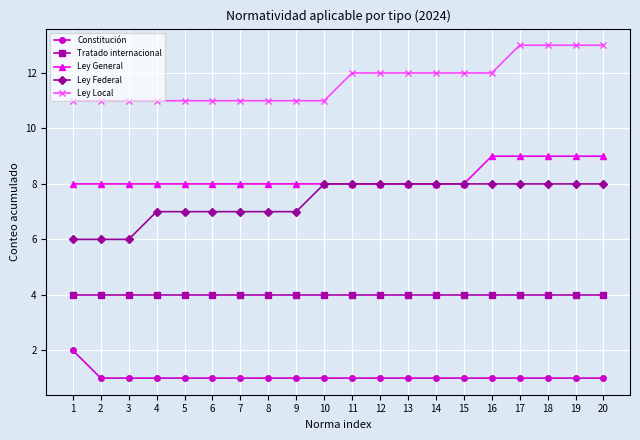

Reading left to right, transcribe all the data shown in this chart.

Constitución: 2	1	1	1	1	1	1	1	1	1	1	1	1	1	1	1	1	1	1	1
Tratado internacional: 4	4	4	4	4	4	4	4	4	4	4	4	4	4	4	4	4	4	4	4
Ley General: 8	8	8	8	8	8	8	8	8	8	8	8	8	8	8	9	9	9	9	9
Ley Federal: 6	6	6	7	7	7	7	7	7	8	8	8	8	8	8	8	8	8	8	8
Ley Local: 11	11	11	11	11	11	11	11	11	11	12	12	12	12	12	12	13	13	13	13